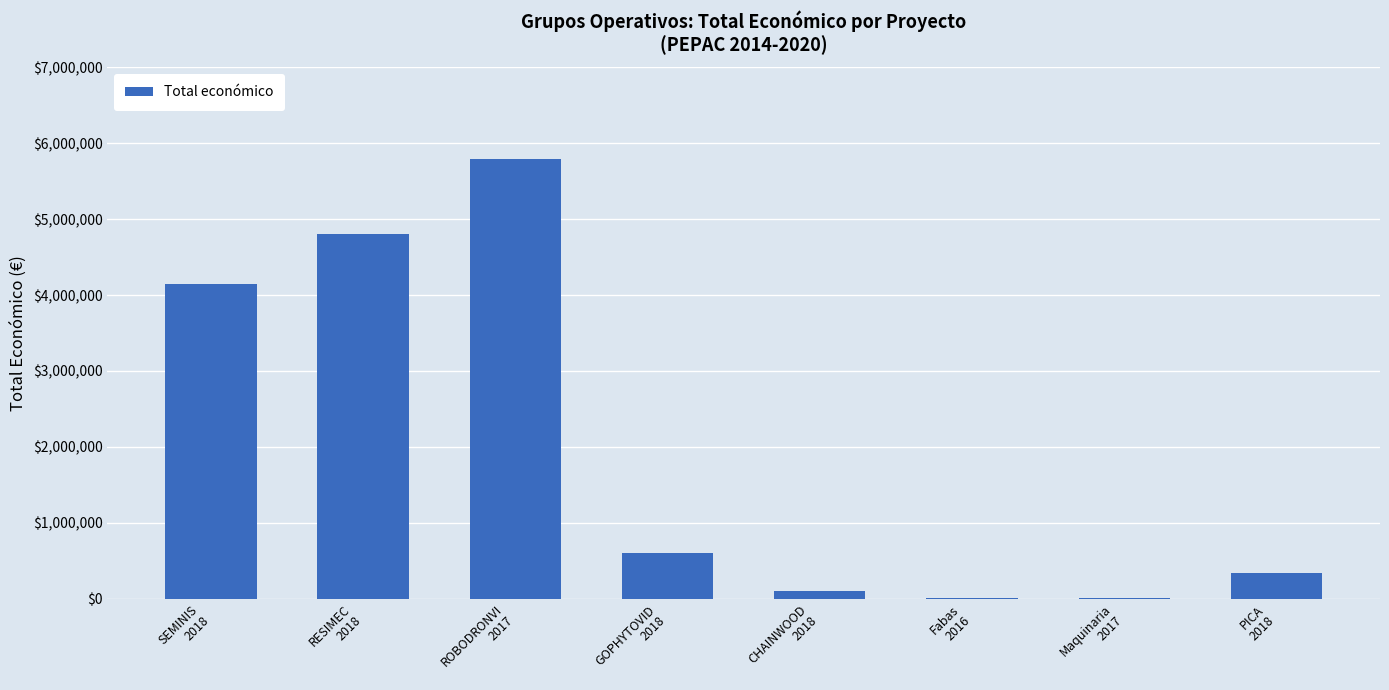

Approximately how many times larger is the value at GOPHYTOVID
2018 compared to Maquinaria
2017?

120.0